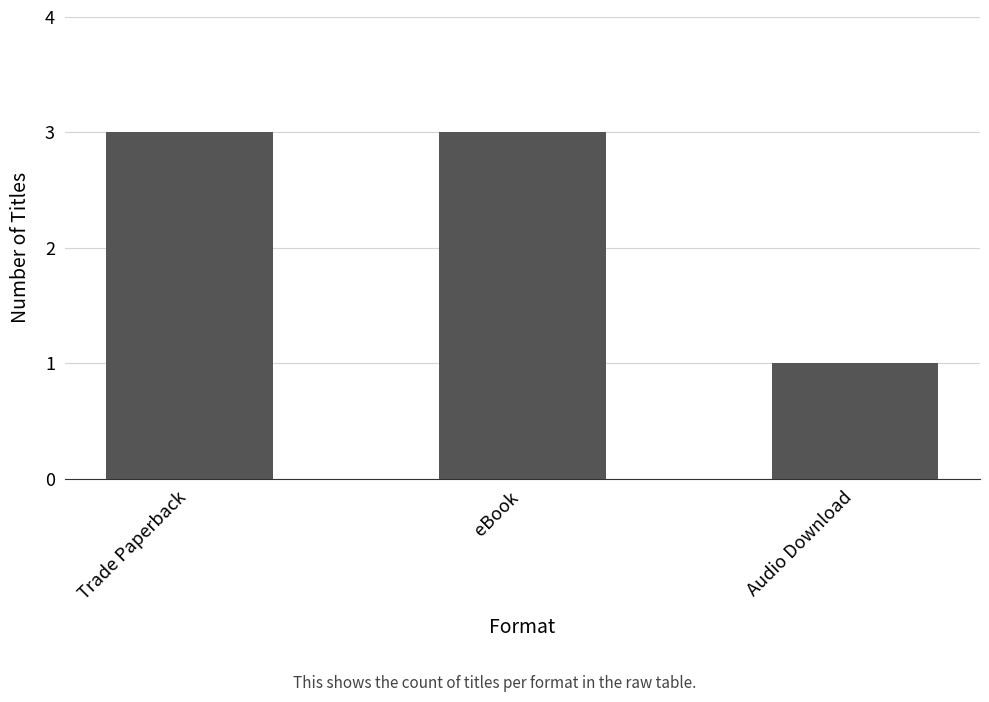

The chart shows a value of 3 at eBook. True or false?

True